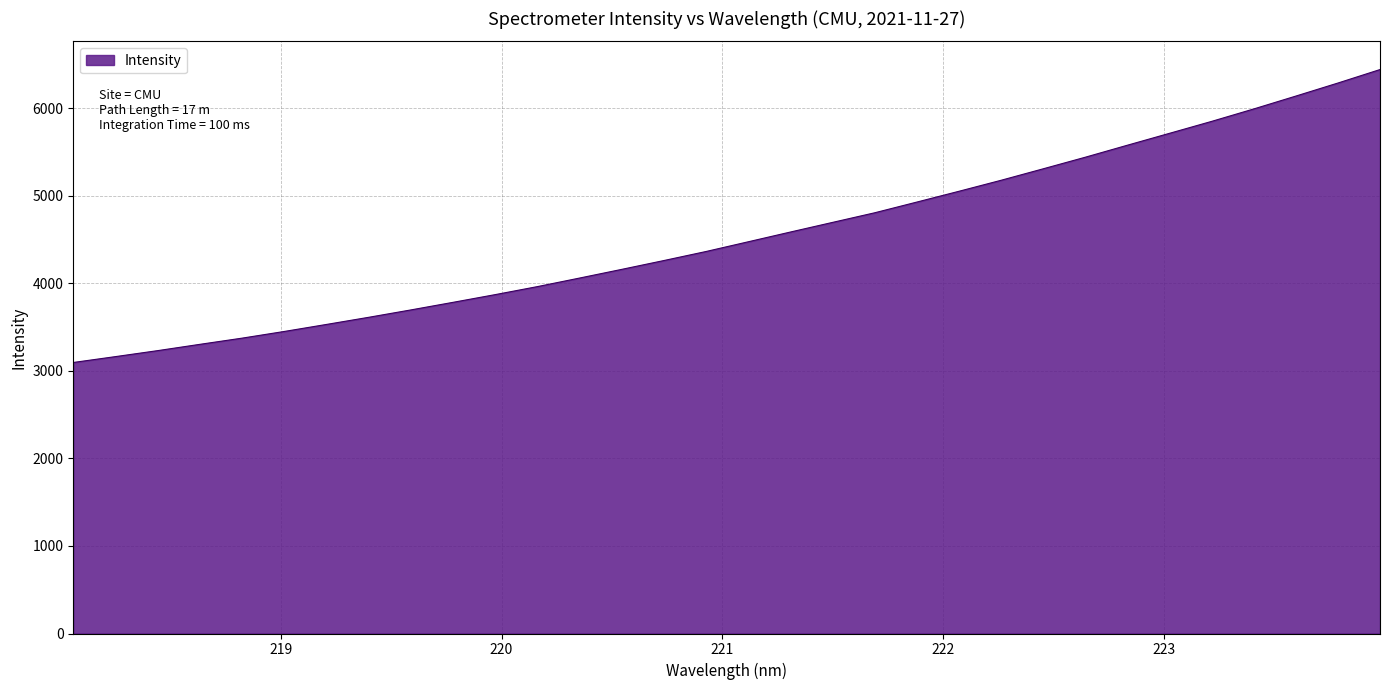

How many categories are shown in the chart?

32